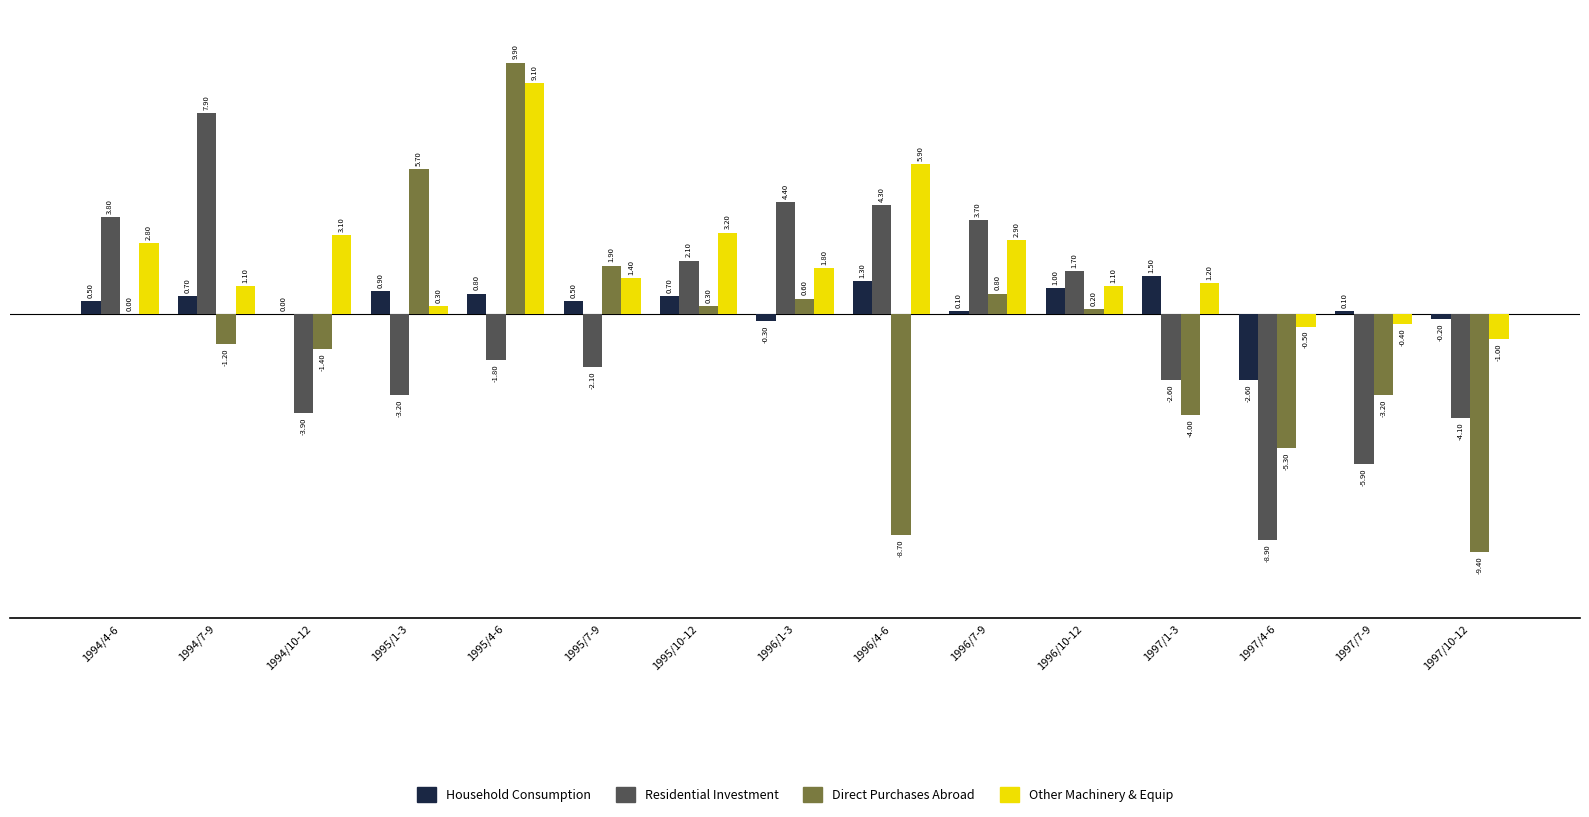

What is the total value across all series at 1997/7-9?

-9.4